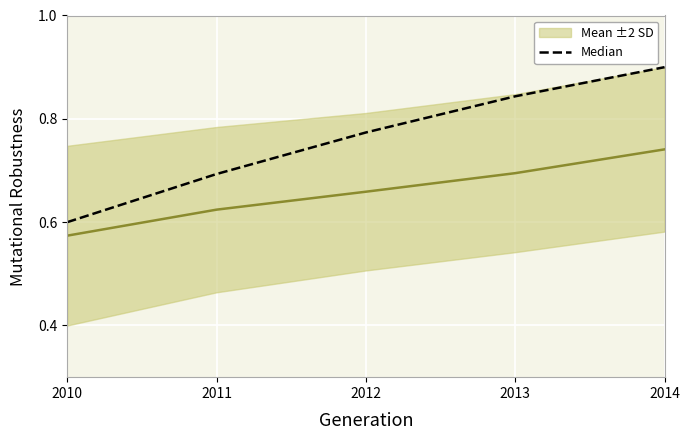

What are all the series names shown in the legend?

Mean ±2 SD, Median